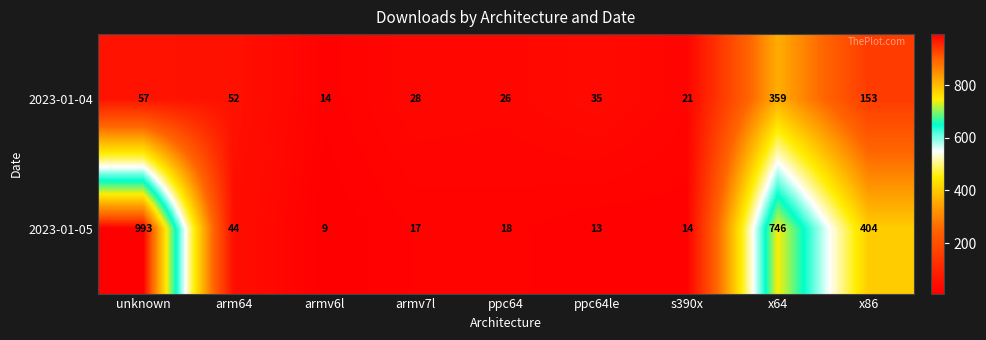

List the labels in order of 2023-01-04 value, smallest first.

armv6l, s390x, ppc64, armv7l, ppc64le, arm64, unknown, x86, x64